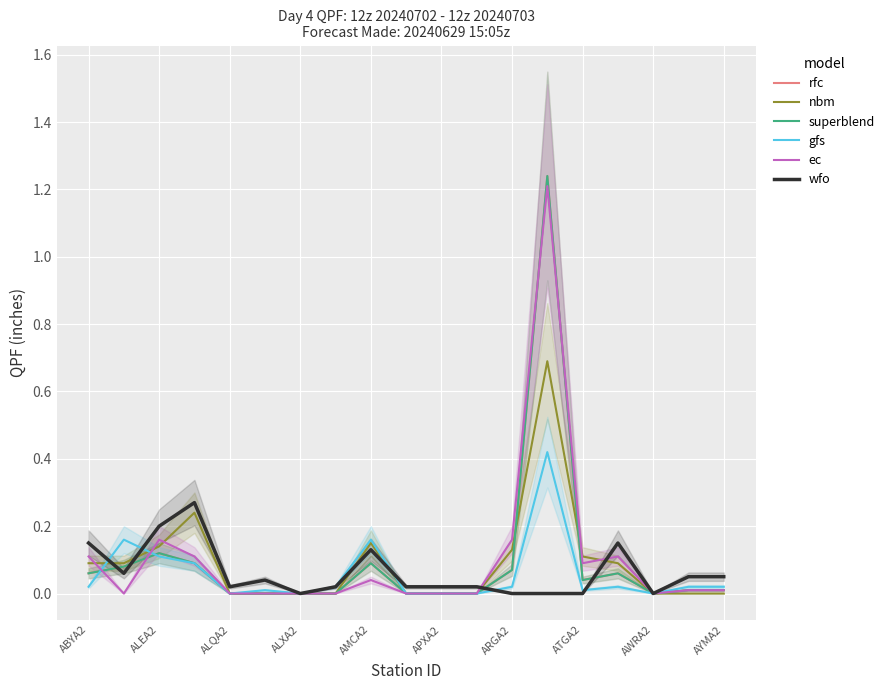

How many intersections are there between superblend and ec?

4